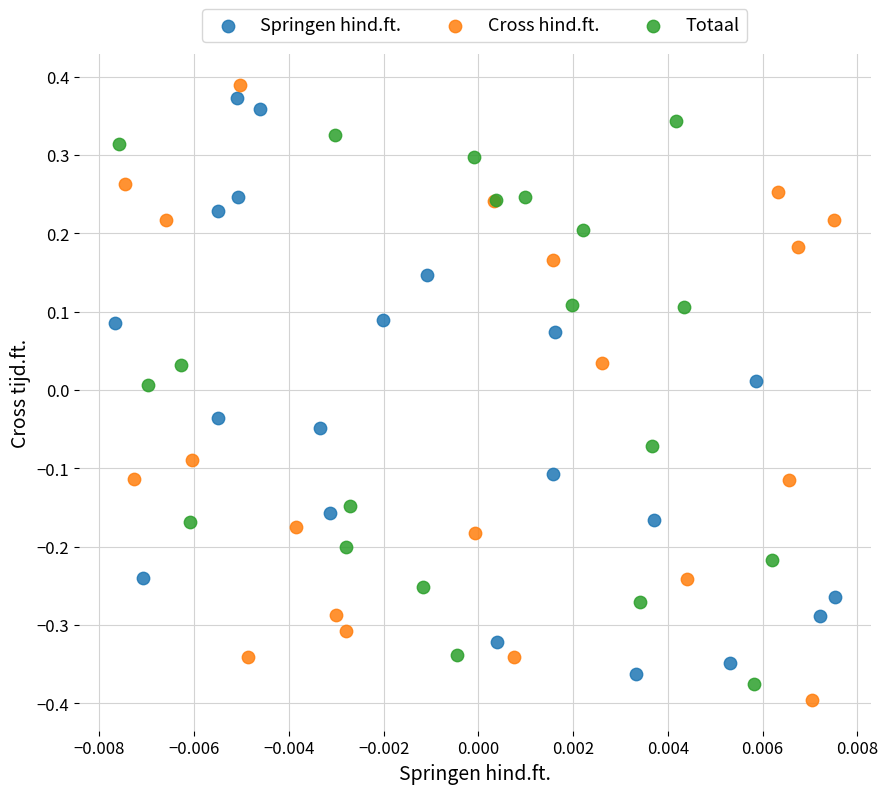

What are all the series names shown in the legend?

Springen hind.ft., Cross hind.ft., Totaal